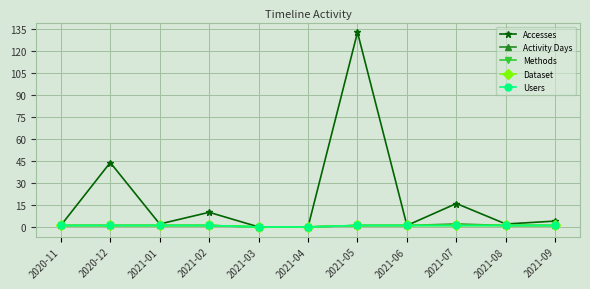

Does the chart have visible grid lines?

Yes